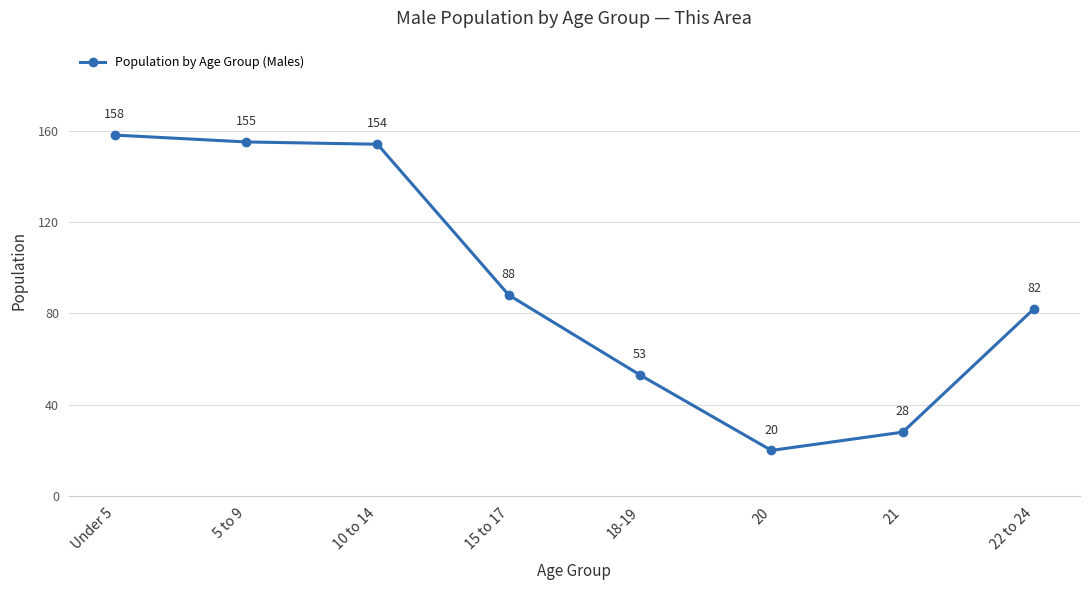

What is the difference between the values at 22 to 24 and 15 to 17?

6